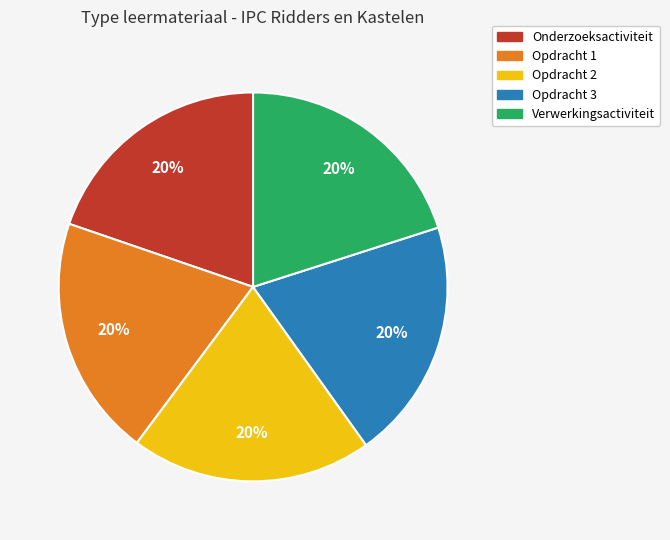

How many segments does this pie chart have?

5